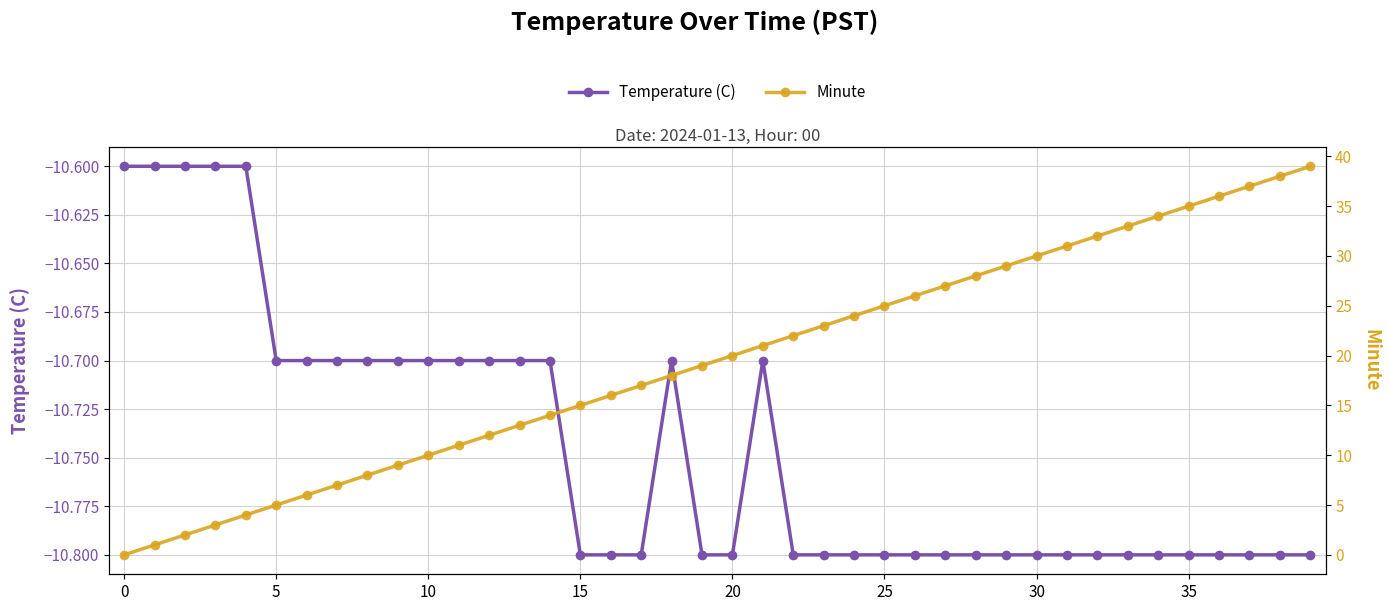

How many lines are shown in the chart?

2